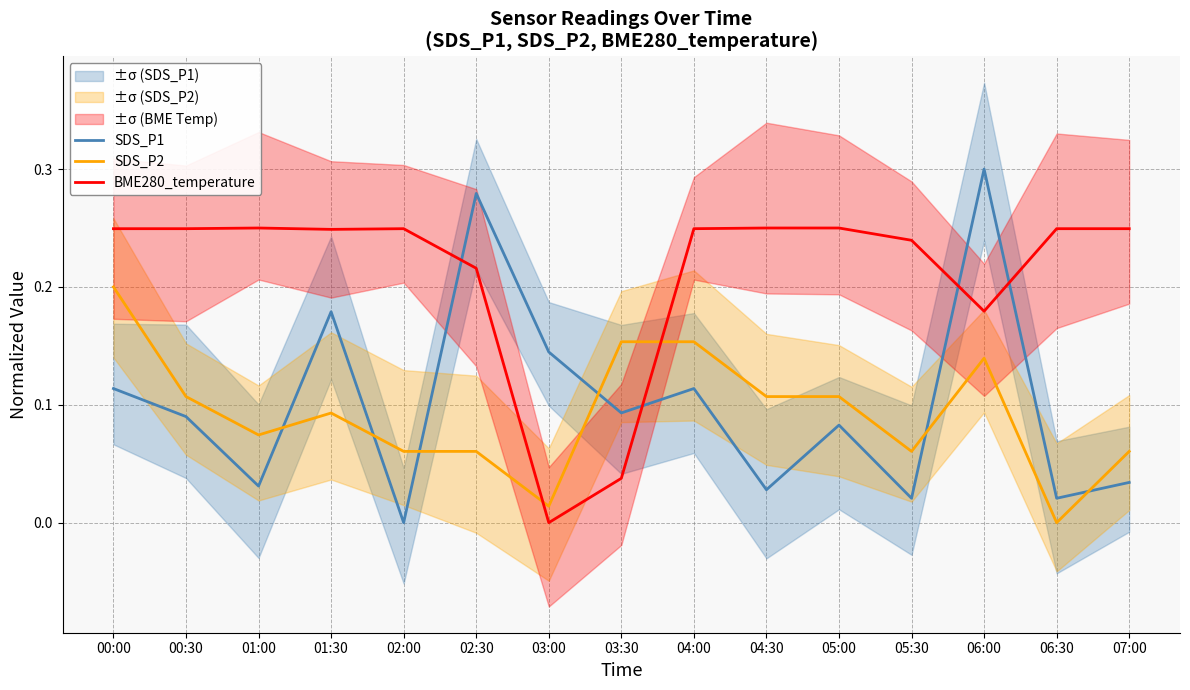

At which label does BME280_temperature reach its minimum?

03:00